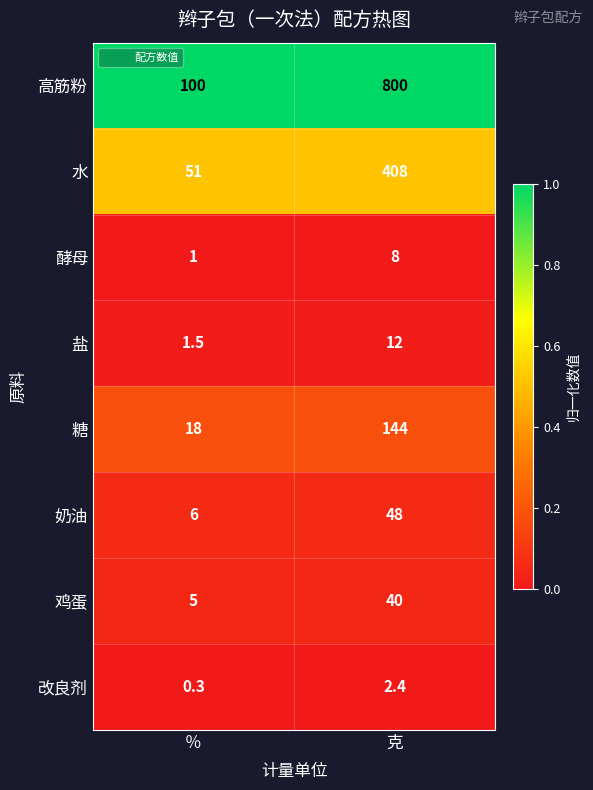

Between ％ and 克, which series saw the biggest shift?

高筋粉